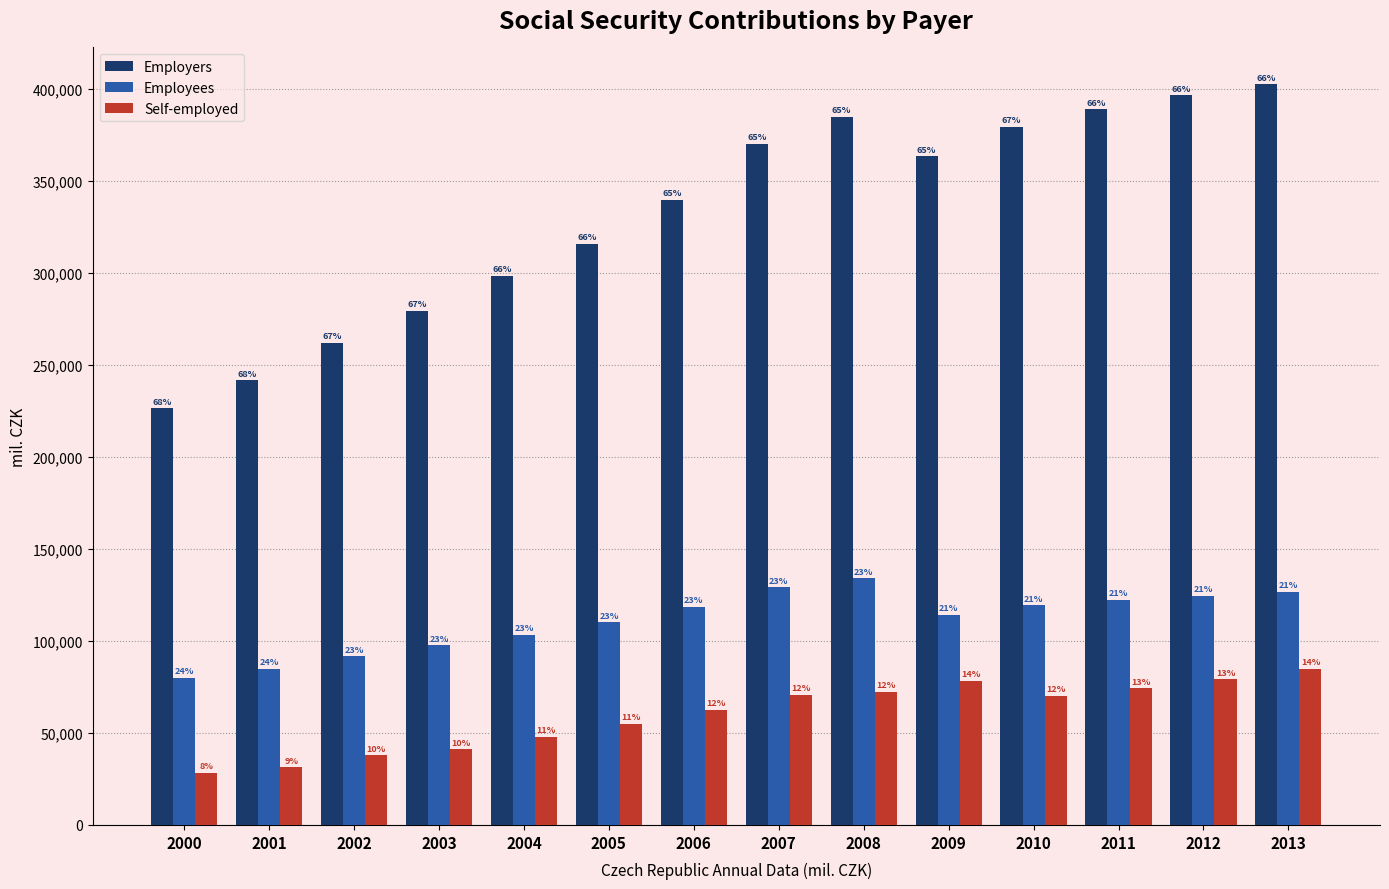

Does the chart contain stacked bars?

No